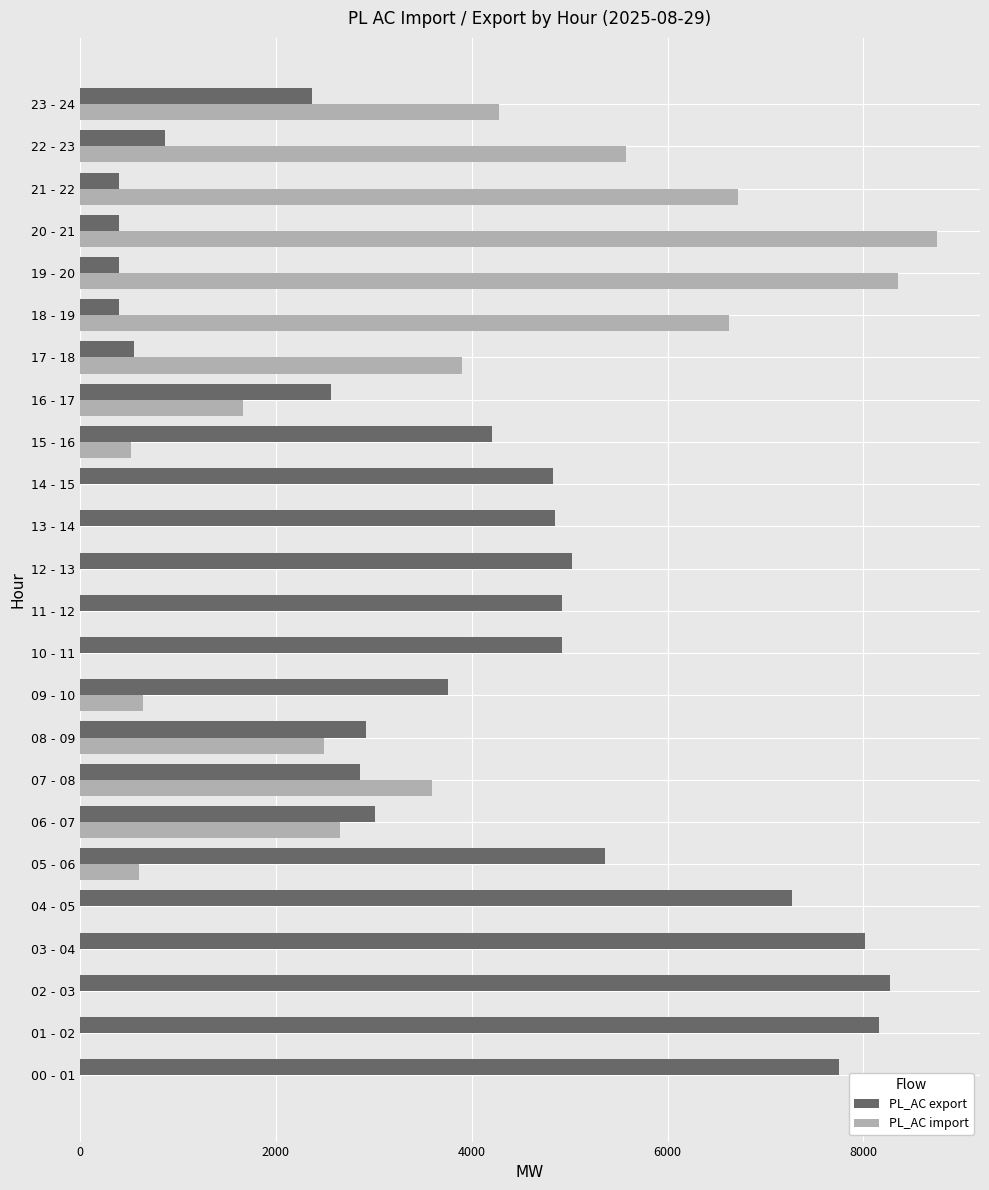

What is the sum of all PL_AC import values?

56392